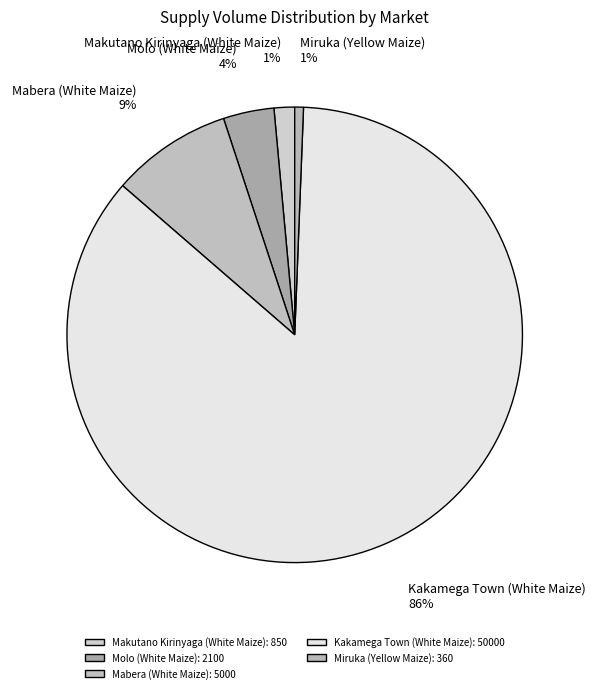

How many segments does this pie chart have?

5